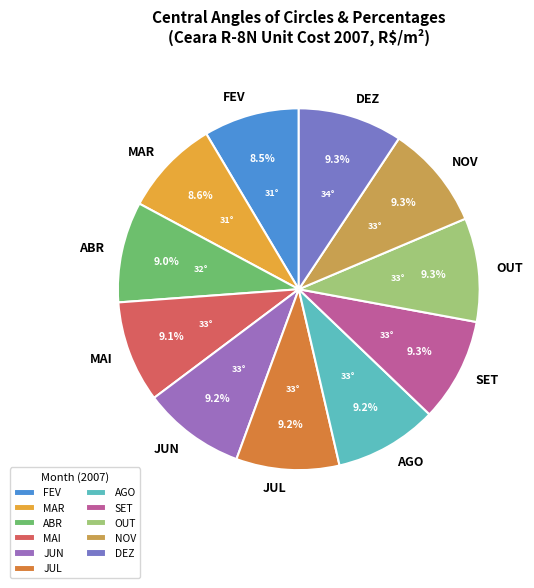

The SET slice represents 1% of the pie. True or false?

False